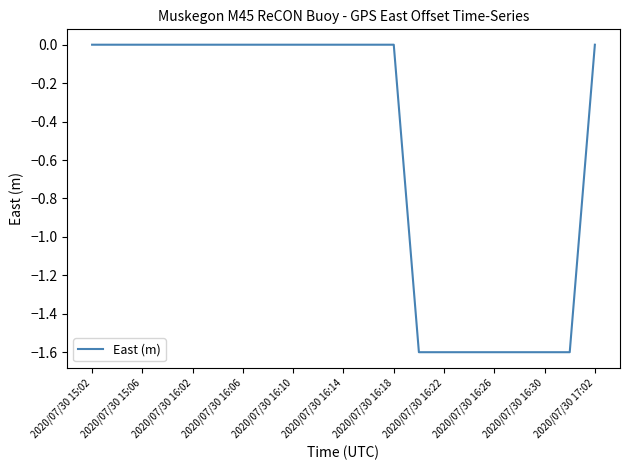

Reading right to left, what are all the values shown in this chart?

0.0	-1.6	-1.6	-1.6	-1.6	-1.6	-1.6	-1.6	0.0	0.0	0.0	0.0	0.0	0.0	0.0	0.0	0.0	0.0	0.0	0.0	0.0